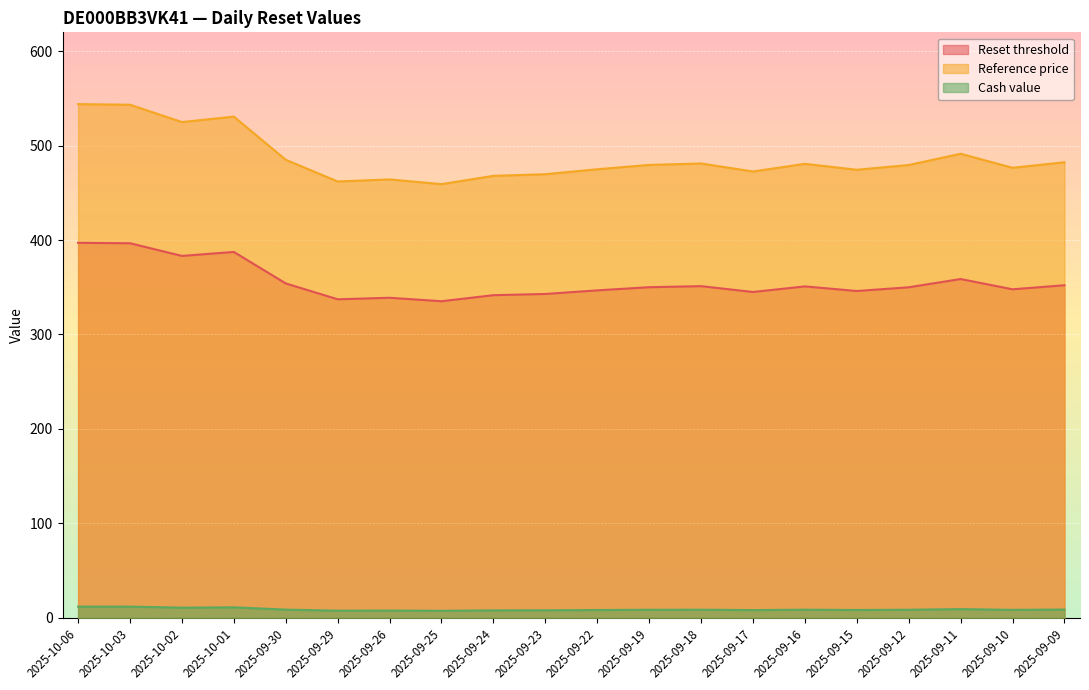

List the labels in order of Reference price value, smallest first.

2025-09-25, 2025-09-29, 2025-09-26, 2025-09-24, 2025-09-23, 2025-09-17, 2025-09-15, 2025-09-22, 2025-09-10, 2025-09-12, 2025-09-19, 2025-09-16, 2025-09-18, 2025-09-09, 2025-09-30, 2025-09-11, 2025-10-02, 2025-10-01, 2025-10-03, 2025-10-06